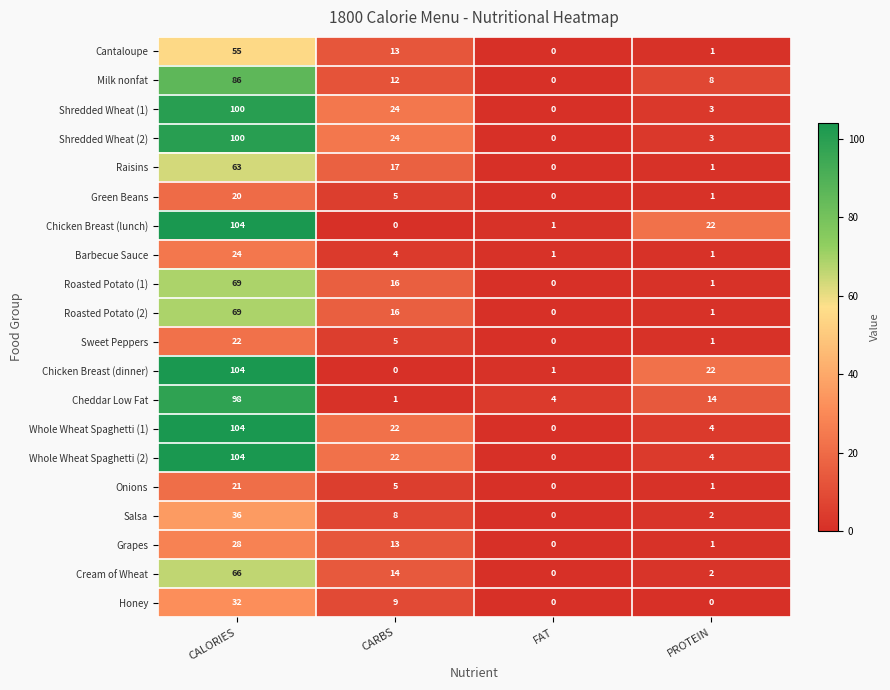

At which label does Shredded Wheat (2) reach its minimum?

FAT